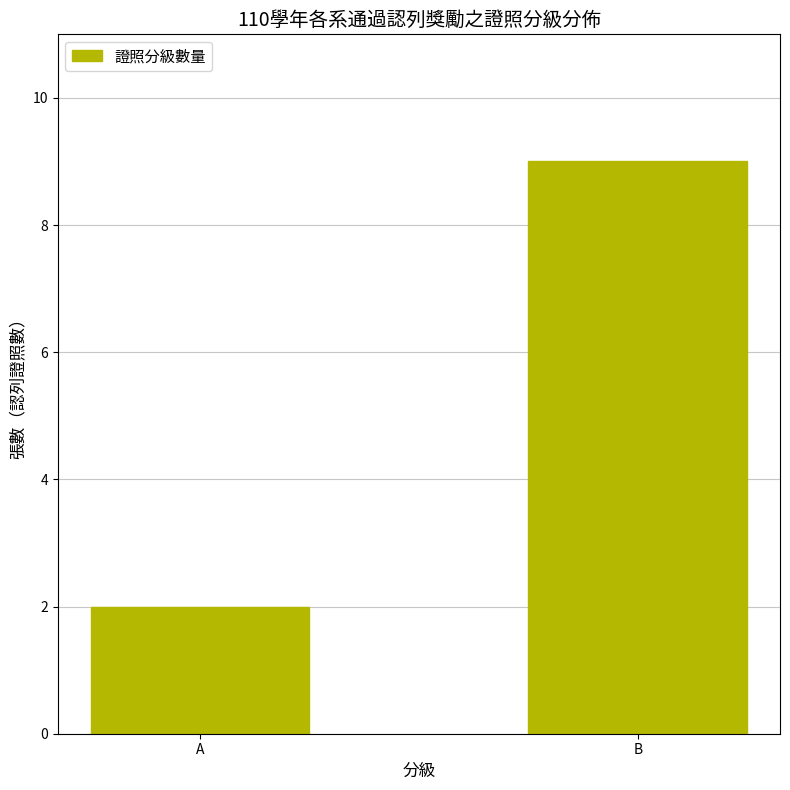

Which category has the lowest value across all series?

A